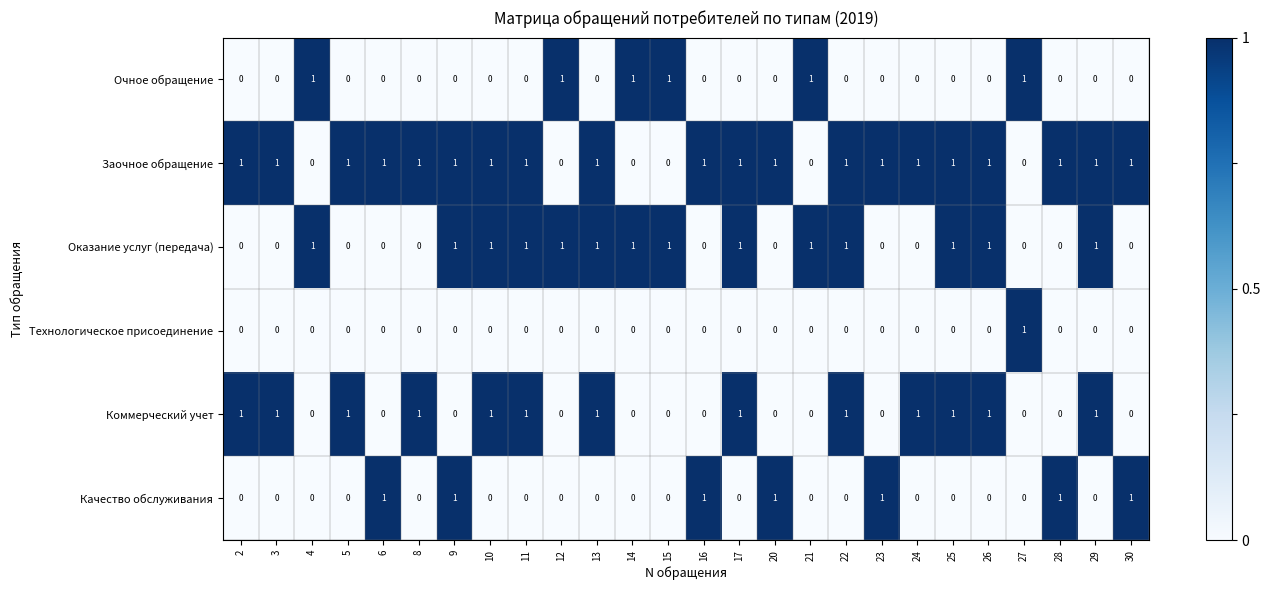

How many categories are shown in the chart?

26